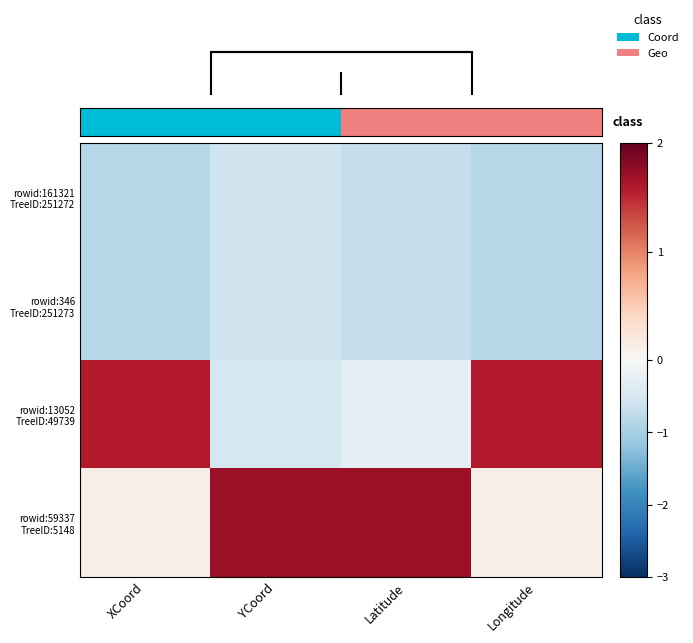

Rank the categories by rowid:13052 TreeID:49739 value from highest to lowest.

Longitude, XCoord, Latitude, YCoord